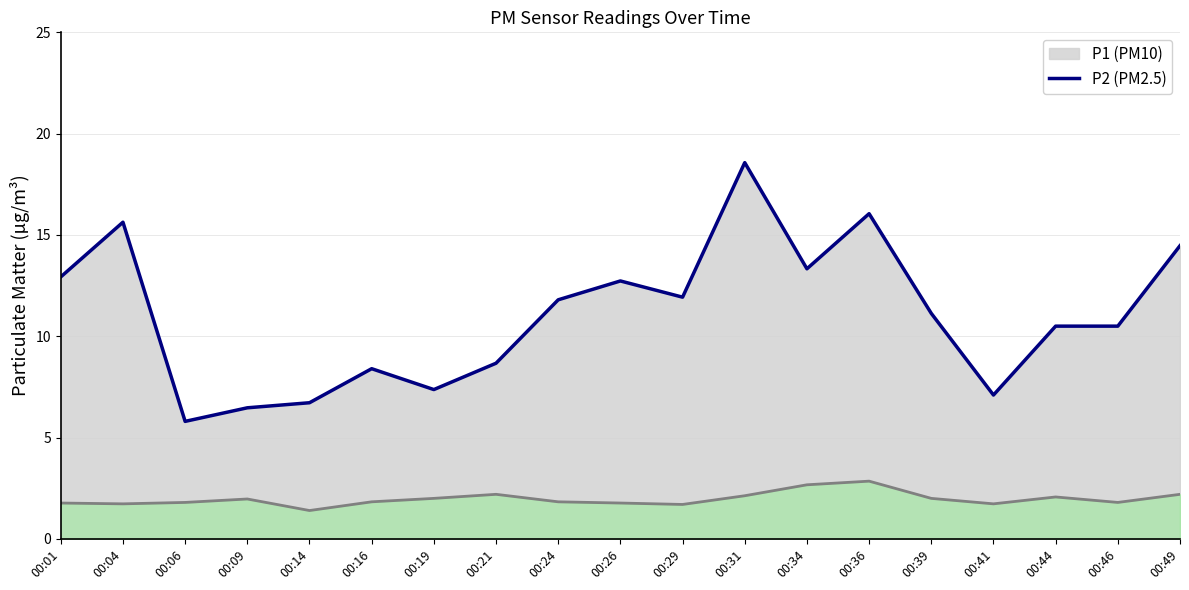

The value of P1 at 00:36 is 6.5. True or false?

False